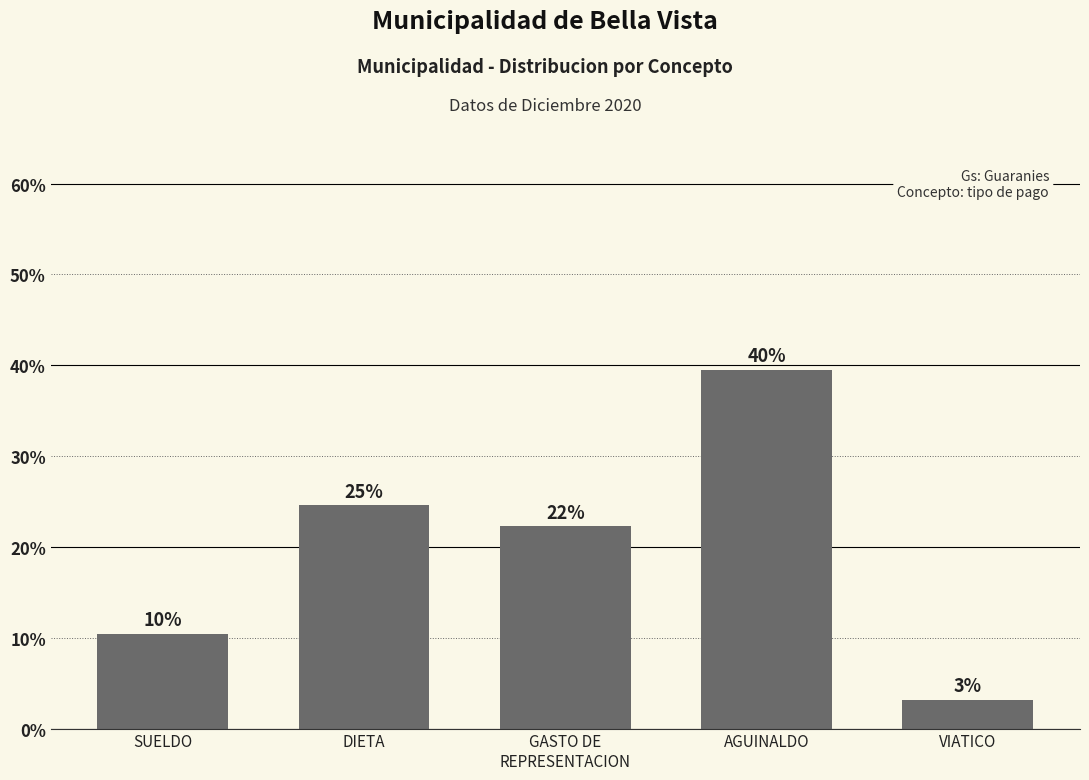

What is the greatest value displayed?

39.5